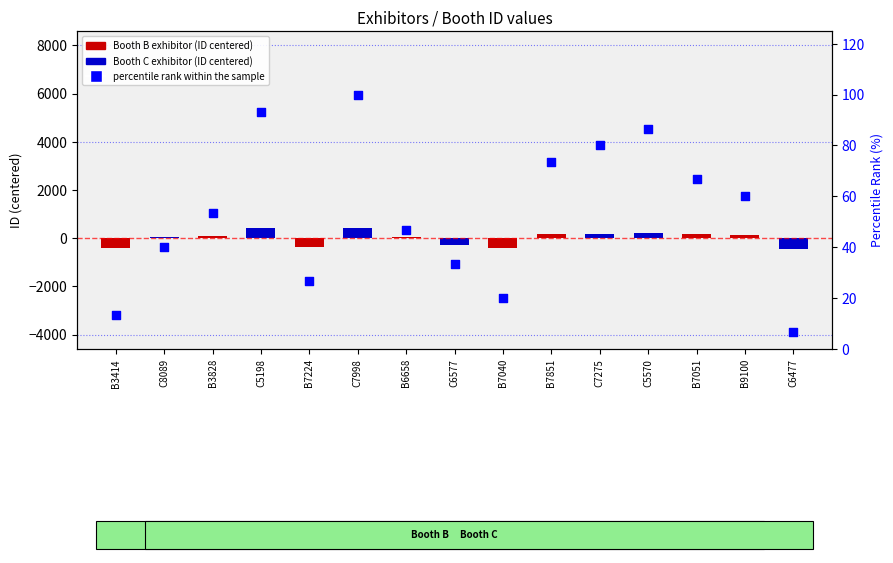

Approximately how many times larger is the value at B9100 compared to C8089?

1.5